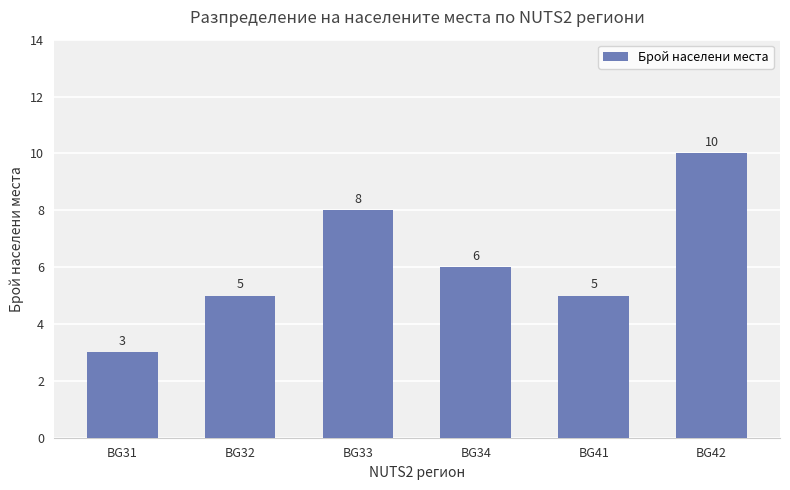

What is the value of the 1st bar from the left?

3